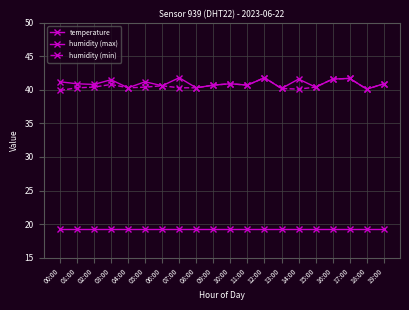

True or false: humidity (min) and humidity (max) intersect in this chart.

False